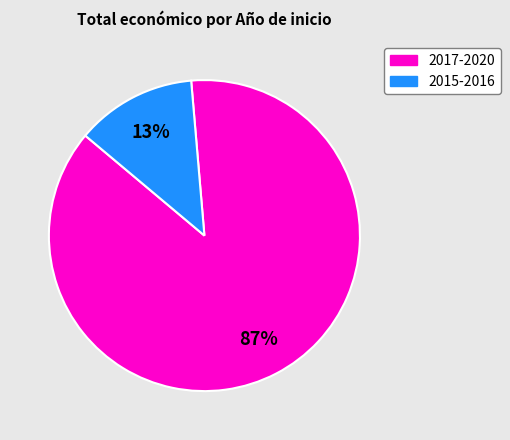

Is there any slice that represents more than half of the pie?

Yes